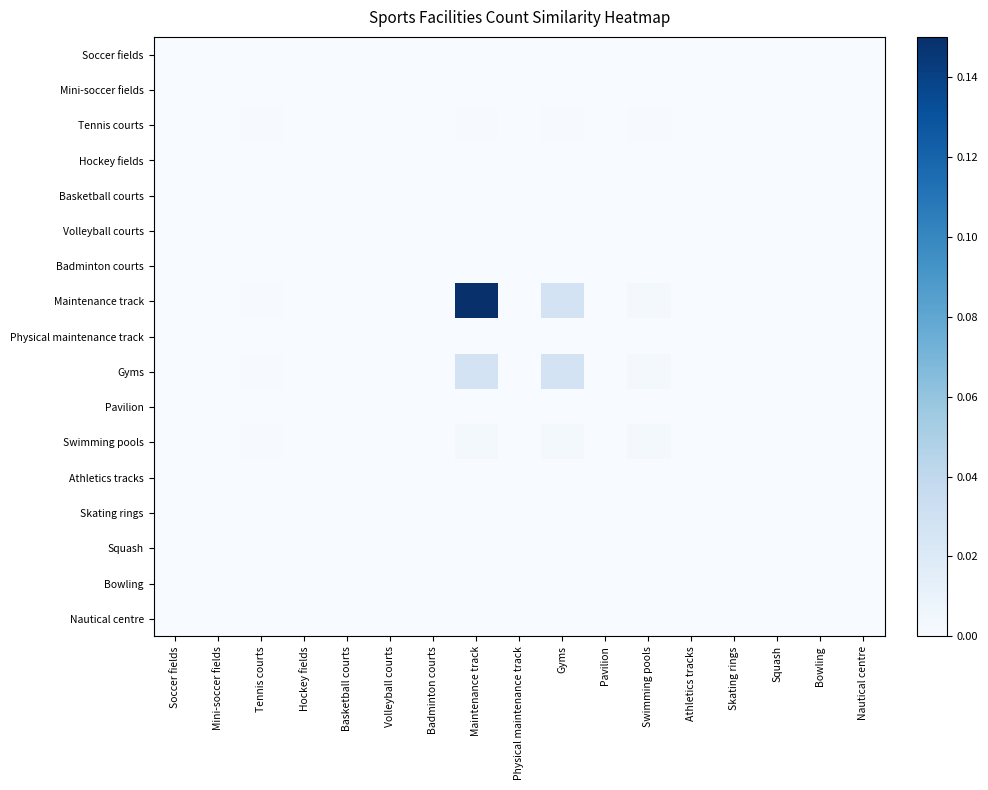

Which series has the largest total across all categories?

Maintenance track